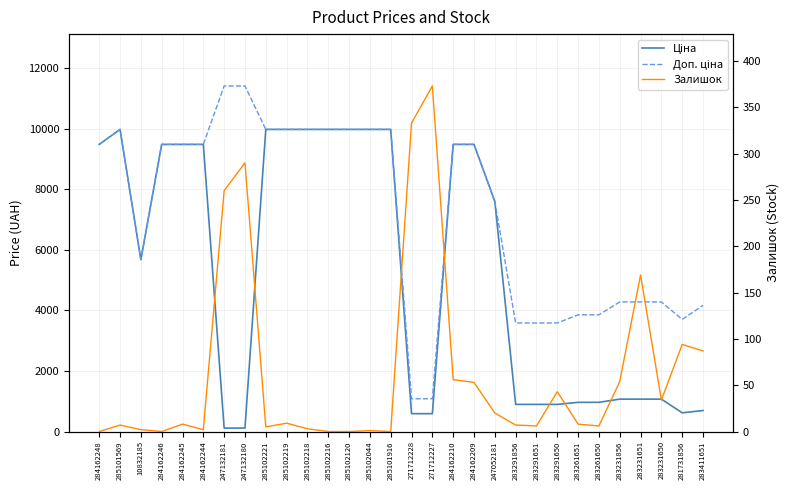

Reading left to right, transcribe all the data shown in this chart.

Ціна: 284162248=9480.1	285101569=9975.0	10832185=5673.8	284162246=9480.1	284162245=9480.1	284162244=9480.1	247132181=114.1	247132180=114.1	285102221=9975.0	285102219=9975.0	285102218=9975.0	285102216=9975.0	285102120=9975.0	285102044=9975.0	285101916=9975.0	271712228=589.9	271712227=589.9	284162210=9480.1	284162209=9480.1	247052181=7596.5	283291856=895.9	283291651=895.9	283291650=895.9	283261651=963.5	283261650=963.5	283231856=1069.8	283231651=1069.8	283231650=1069.8	281731856=617.0	283411651=694.3
Доп. ціна: 284162248=9480.1	285101569=9975.0	10832185=5673.8	284162246=9480.1	284162245=9480.1	284162244=9480.1	247132181=11410.0	247132180=11410.0	285102221=9975.0	285102219=9975.0	285102218=9975.0	285102216=9975.0	285102120=9975.0	285102044=9975.0	285101916=9975.0	271712228=1081.7	271712227=1081.7	284162210=9480.1	284162209=9480.1	247052181=7596.5	283291856=3583.6	283291651=3583.6	283291650=3583.6	283261651=3854.0	283261650=3854.0	283231856=4279.1	283231651=4279.1	283231650=4279.1	281731856=3701.9	283411651=4165.6
Залишок: 284162248=0.0	285101569=7.0	10832185=2.0	284162246=0.0	284162245=8.0	284162244=2.0	247132181=260.0	247132180=290.0	285102221=5.0	285102219=9.0	285102218=3.0	285102216=0.0	285102120=0.0	285102044=1.0	285101916=0.0	271712228=333.0	271712227=373.0	284162210=56.0	284162209=53.0	247052181=20.0	283291856=7.0	283291651=6.0	283291650=43.0	283261651=8.0	283261650=6.0	283231856=54.0	283231651=169.0	283231650=34.0	281731856=94.0	283411651=87.0